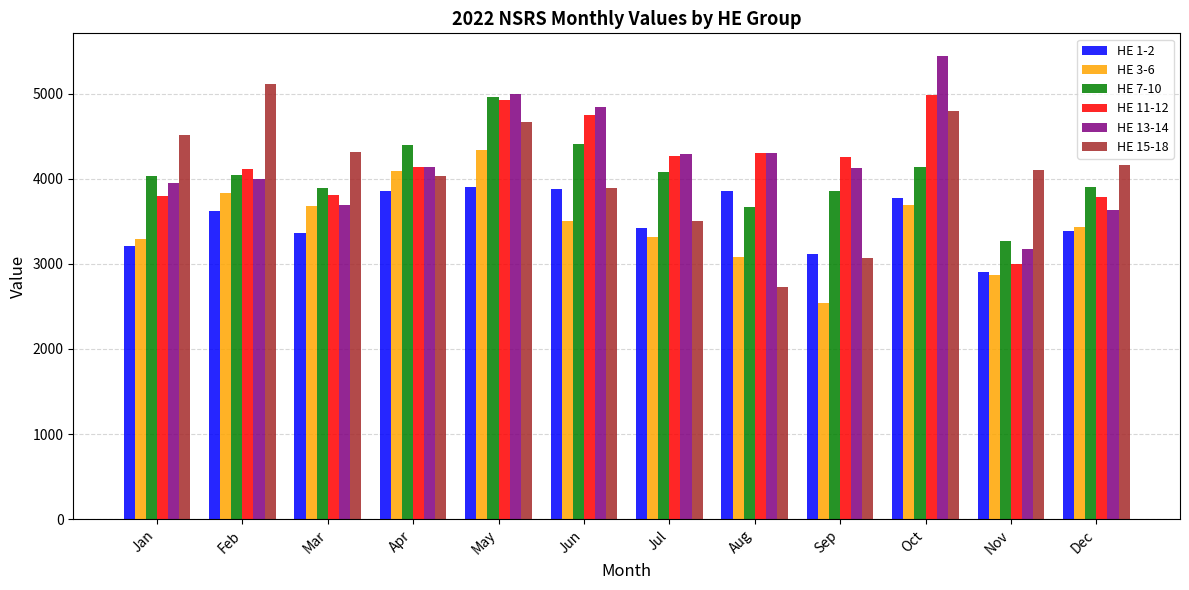

Count the number of categories in the chart.

12